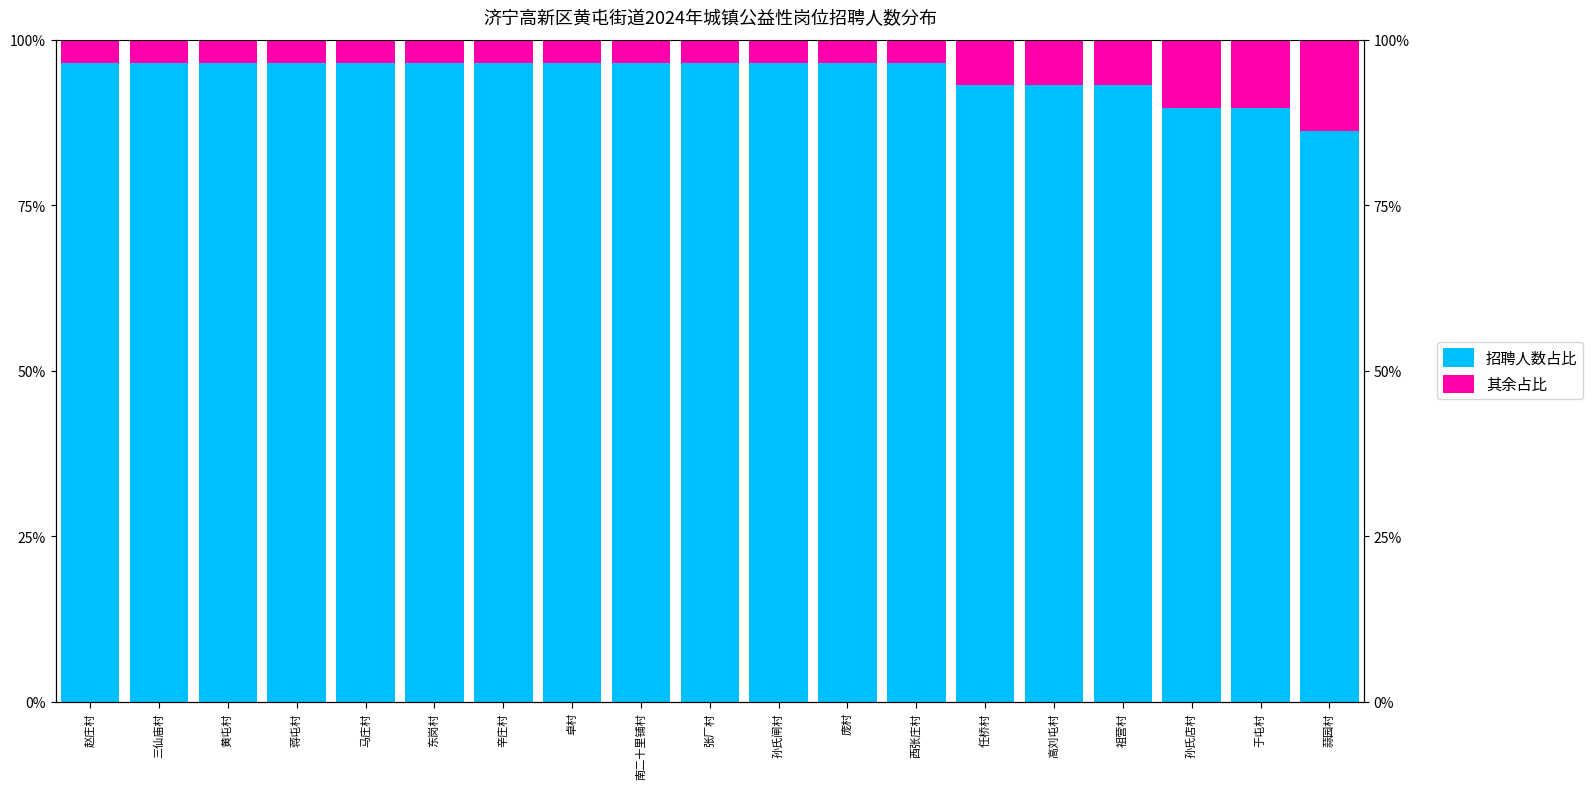

At 蒜园村, list the series in order from smallest to largest.

其余占比, 招聘人数占比